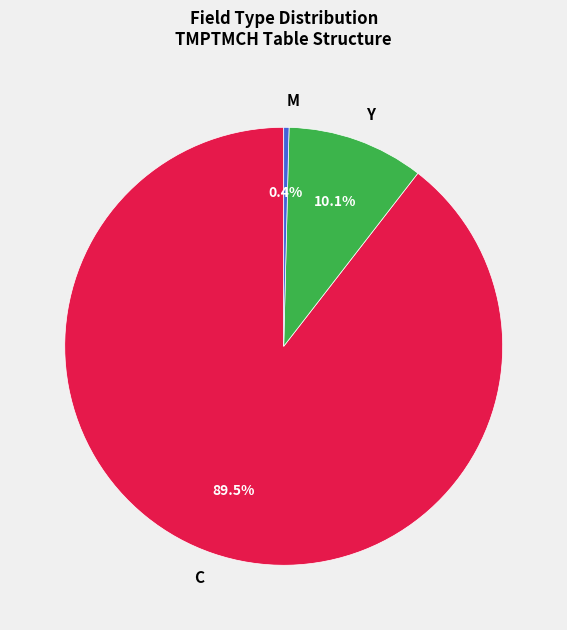

Count the number of slices in the pie.

3